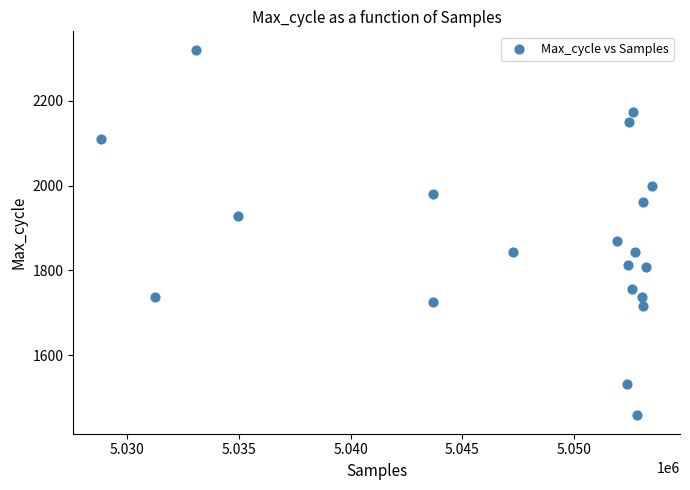

What Y value in the scatter plot is closest to 1889?

1870